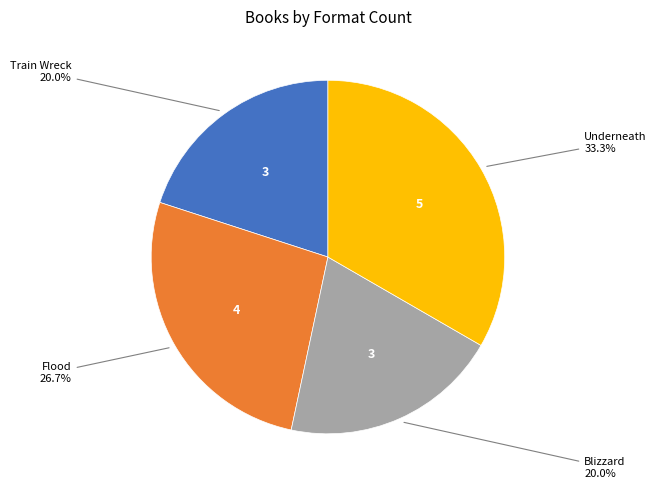

Combined, do Flood and Underneath account for over 50%?

Yes